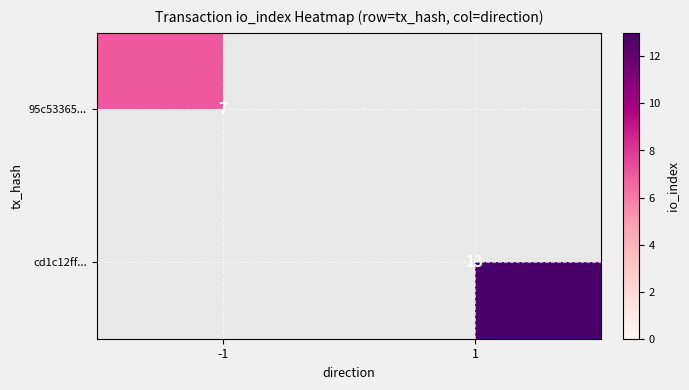

At how many categories does at least one series exceed 0?

2